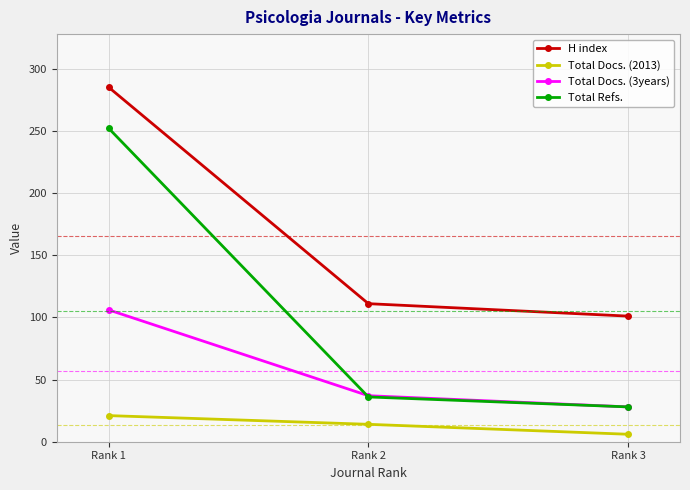

What is the difference between the maximum and minimum values in the Total Docs. (3years) series?

78